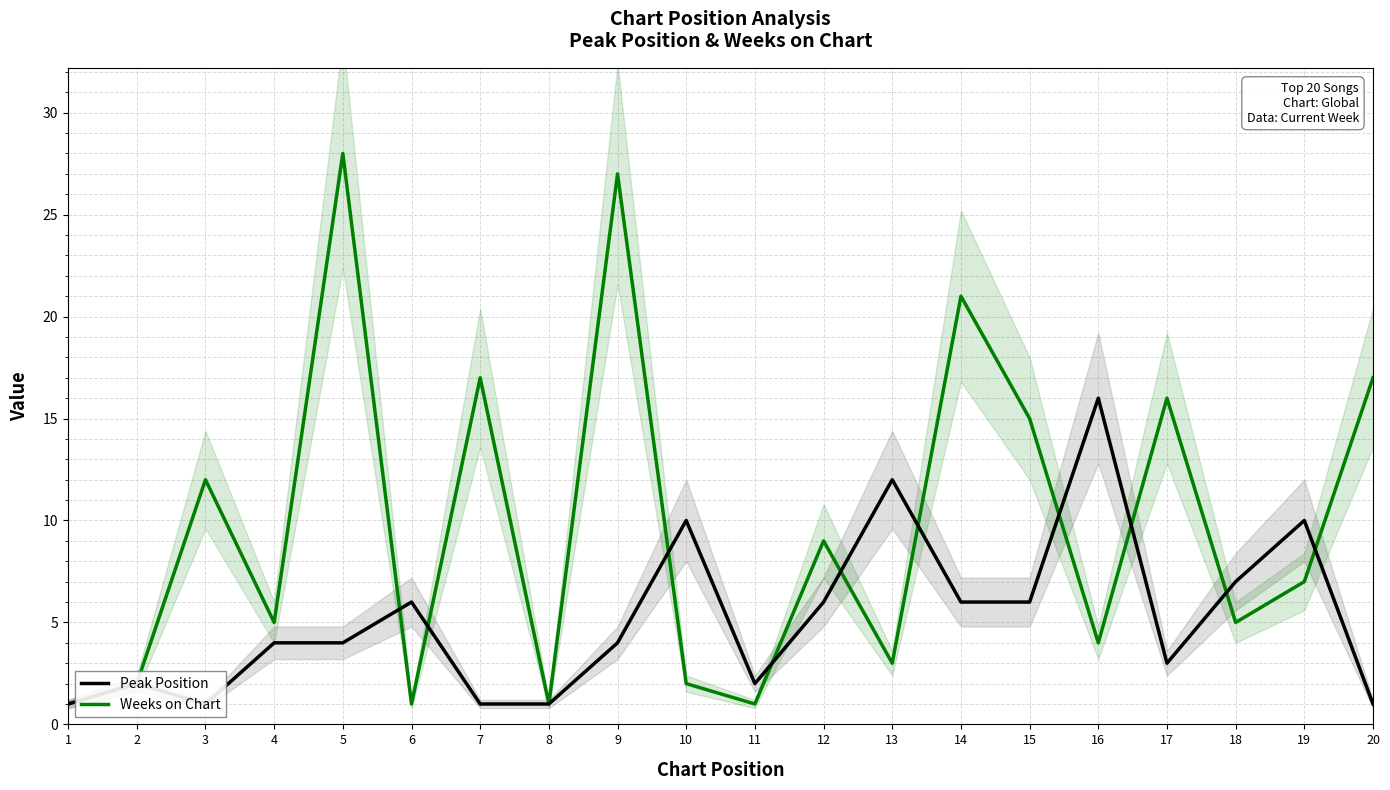

What are all the series names shown in the legend?

Peak Position, Weeks on Chart